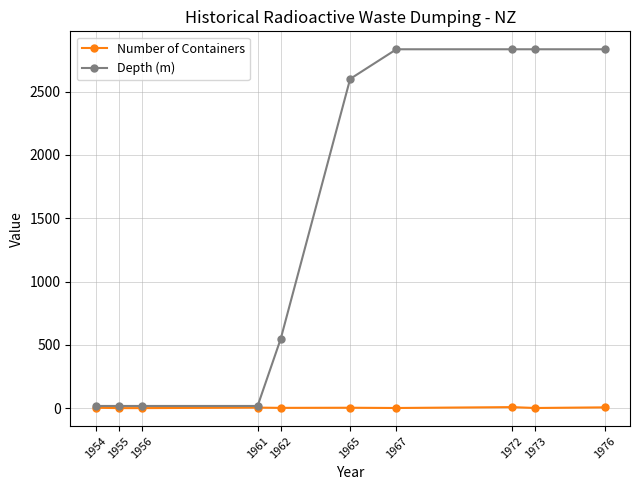

Does the chart have visible grid lines?

Yes